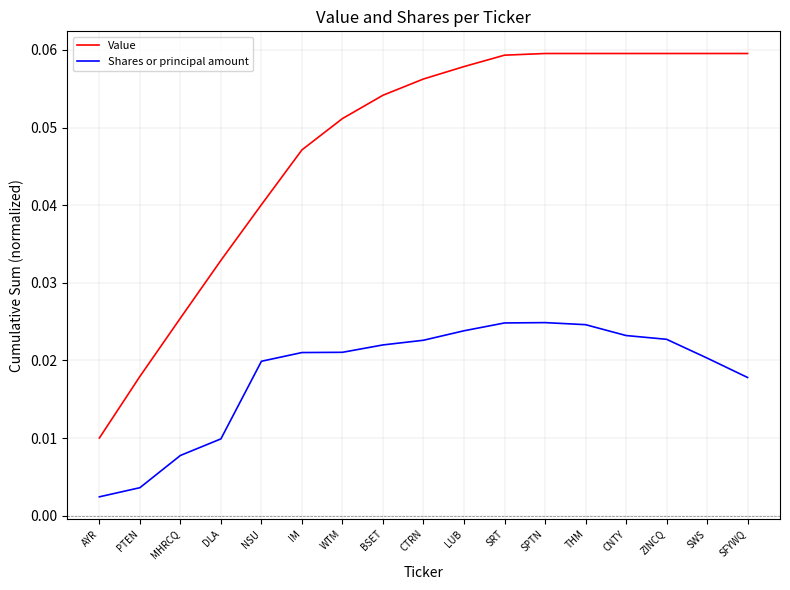

Which series has the widest spread of values?

Value